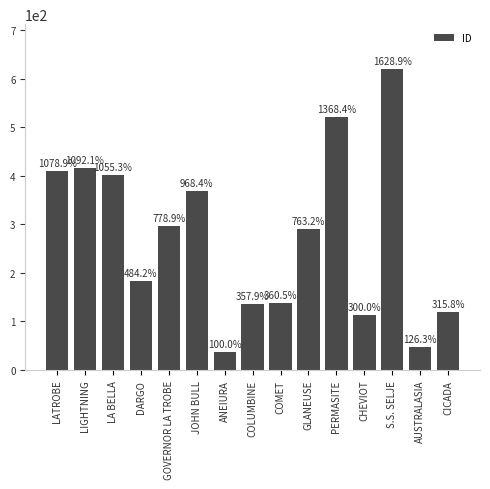

True or false: the data shows 137 at COMET.

True